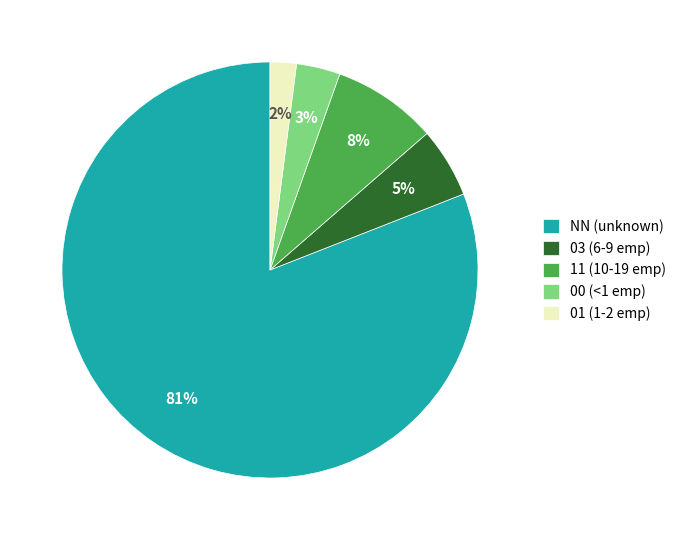

Is the sum of 00 and NN greater than half?

Yes